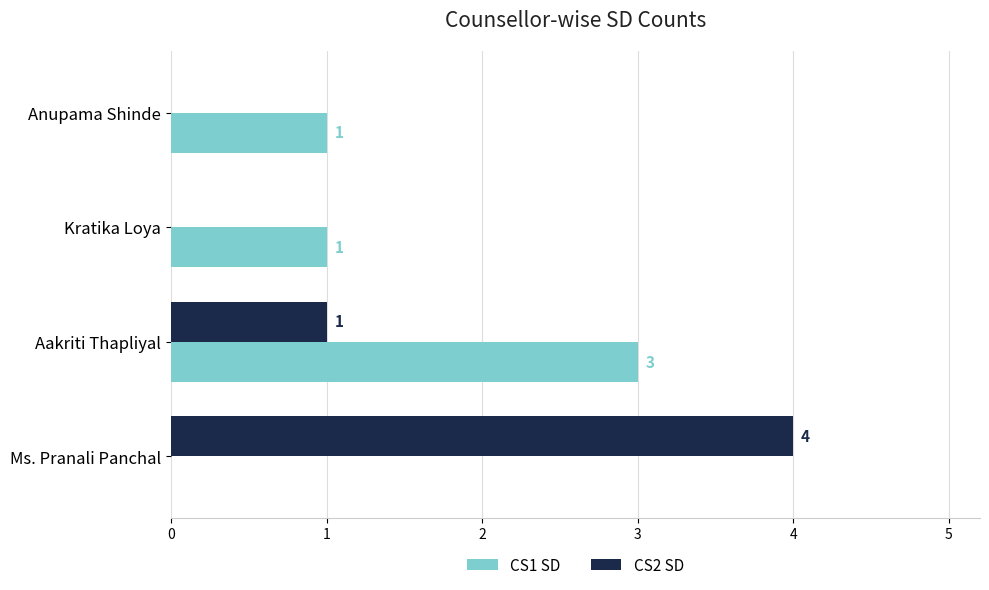

Which category has the highest value across all series?

Ms. Pranali Panchal